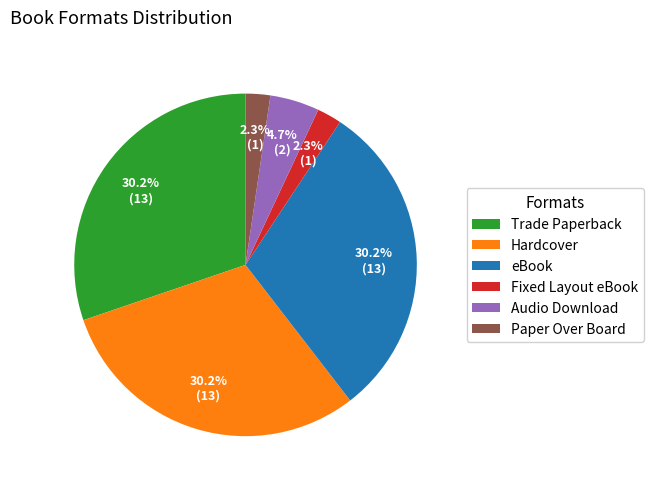

To the nearest percent, what percentage of the pie is eBook?

30%